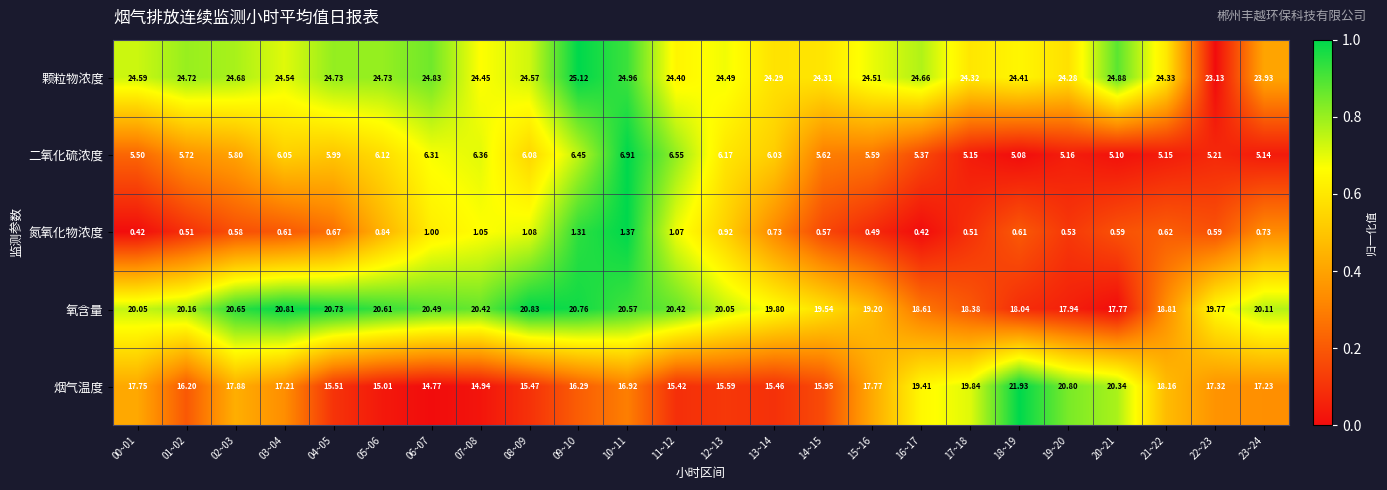

How many data points in 颗粒物浓度 are less than 24?

2